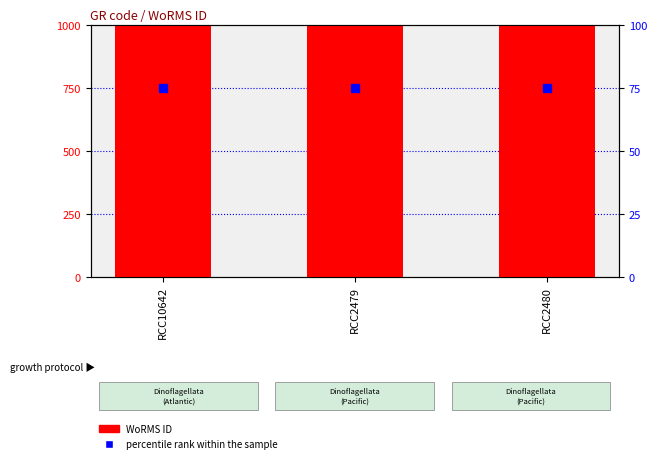

What is the spread (max minus min) of values at RCC2479?

601918